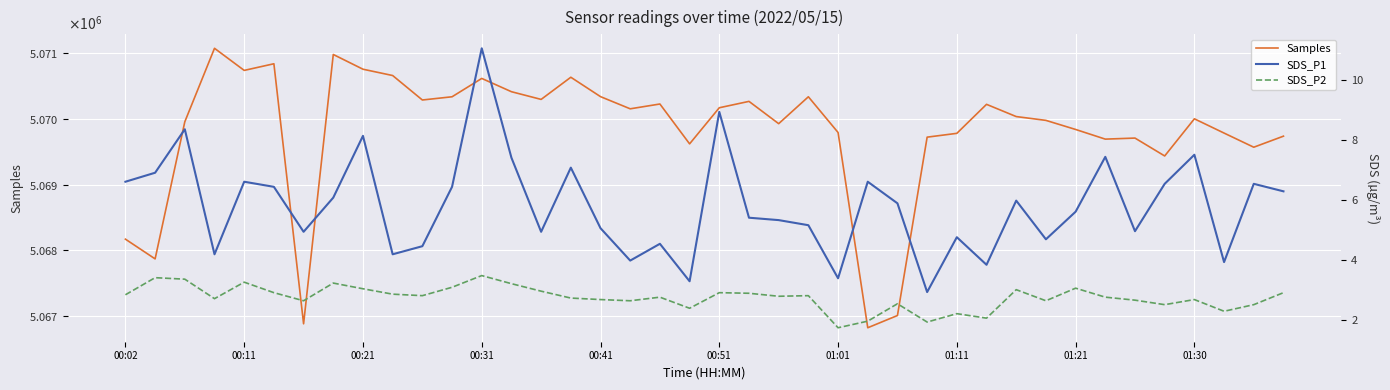

What is the average value of the SDS_P2 series?

2.7